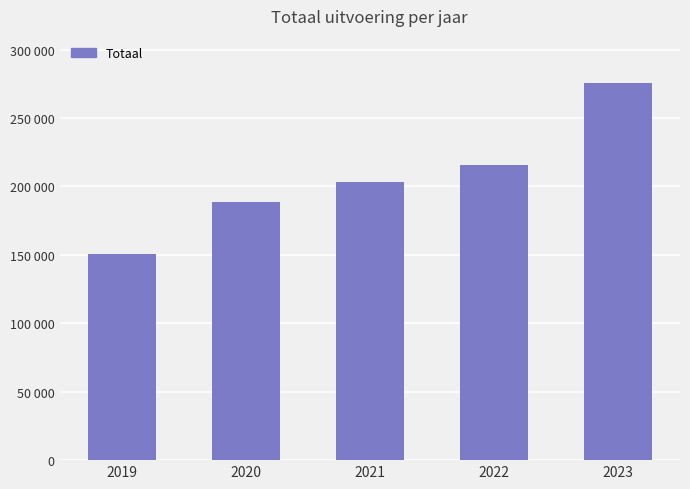

What is the change in value from 2021 to 2022?

+12205